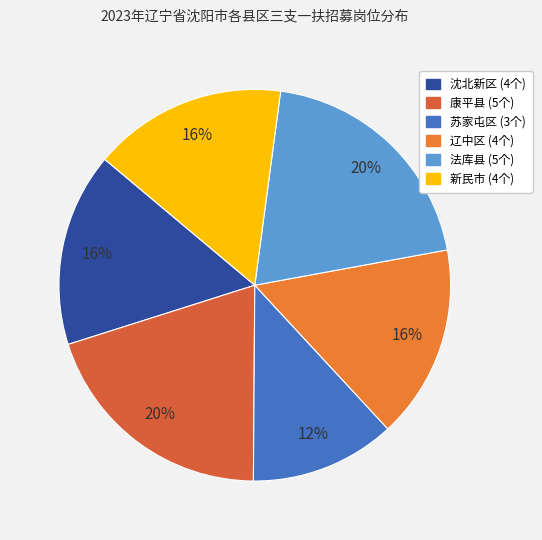

To the nearest percent, what is the average slice percentage?

17%